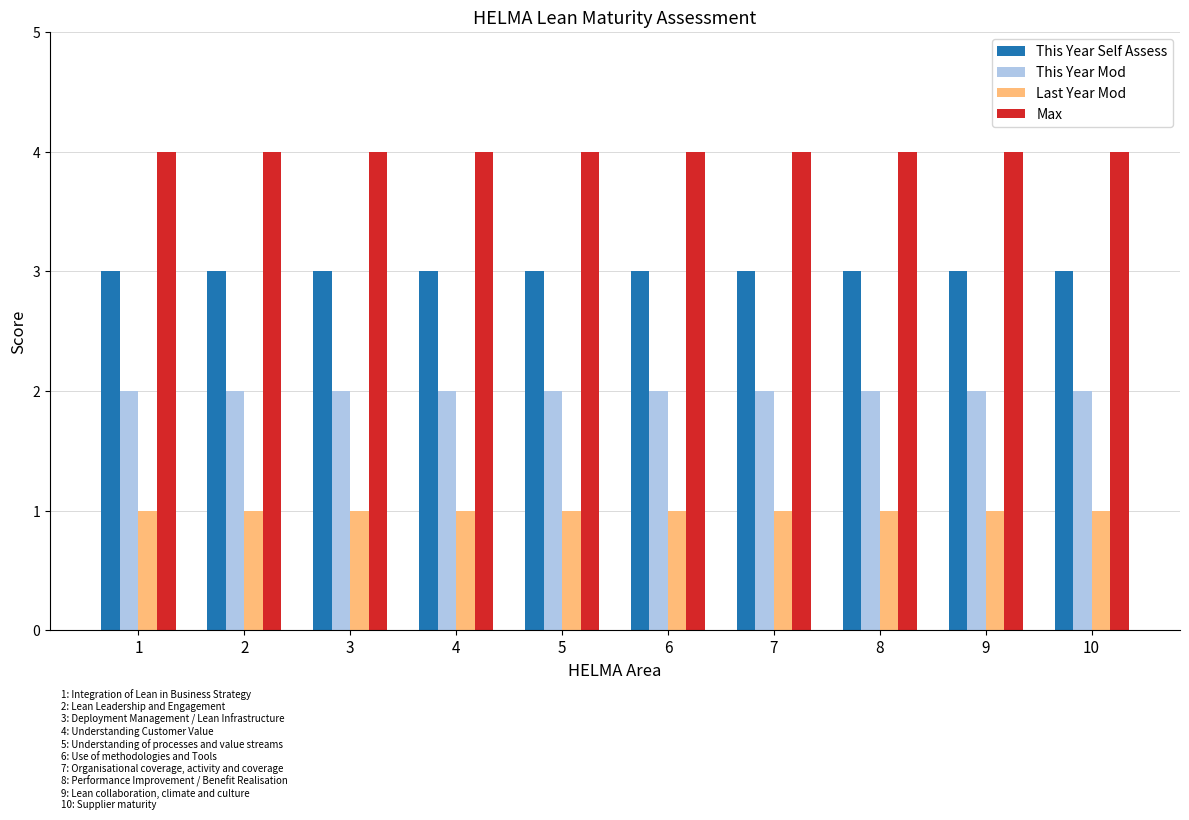

List the series in order of their peak value, highest first.

Max, This Year Self Assess, This Year Mod, Last Year Mod